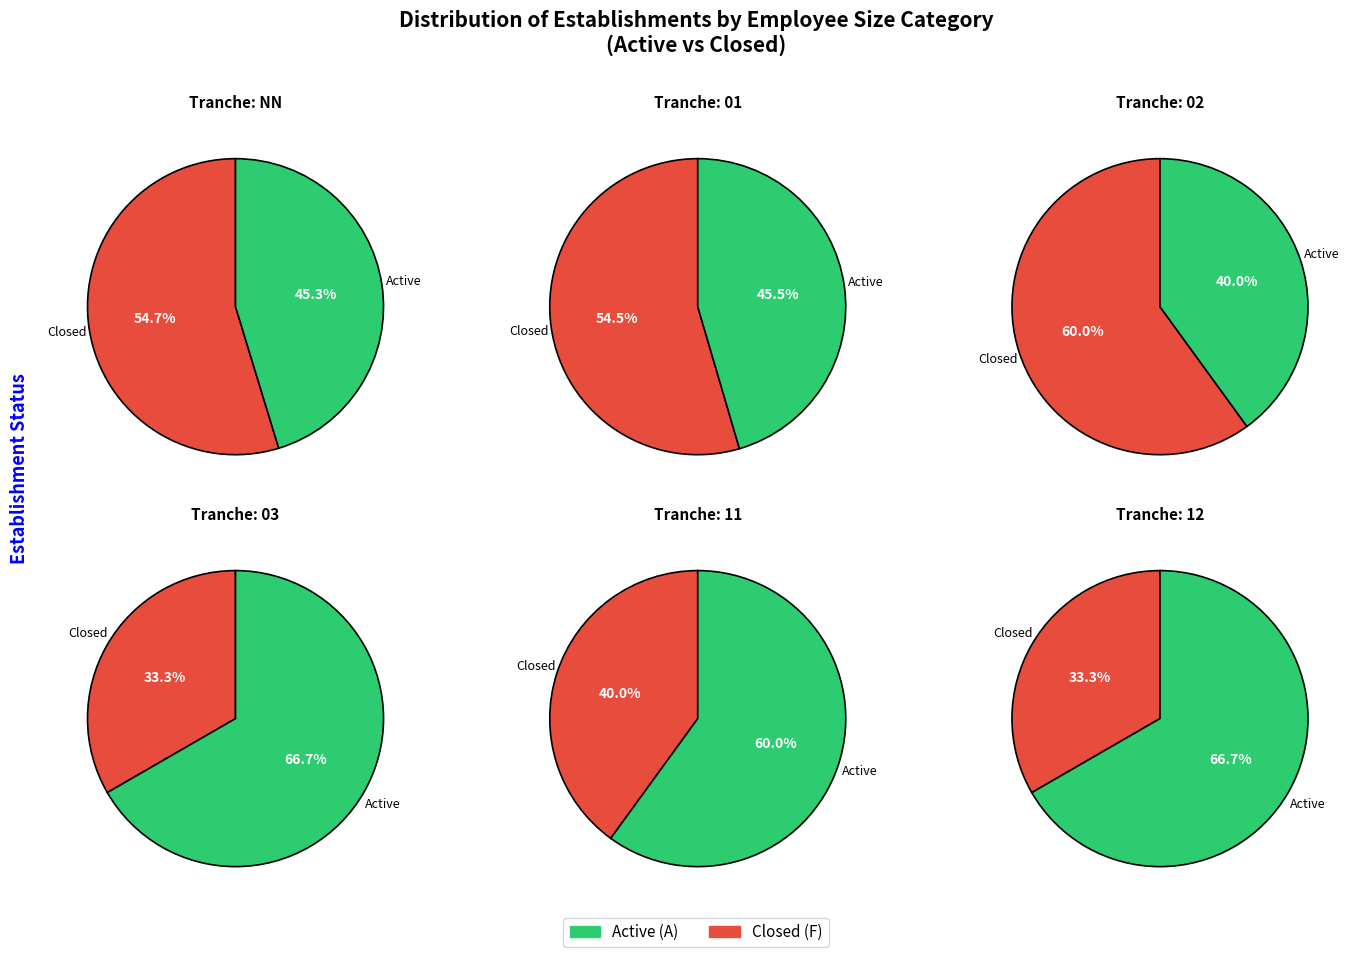

Which series has the largest range (max minus min)?

Closed (F)